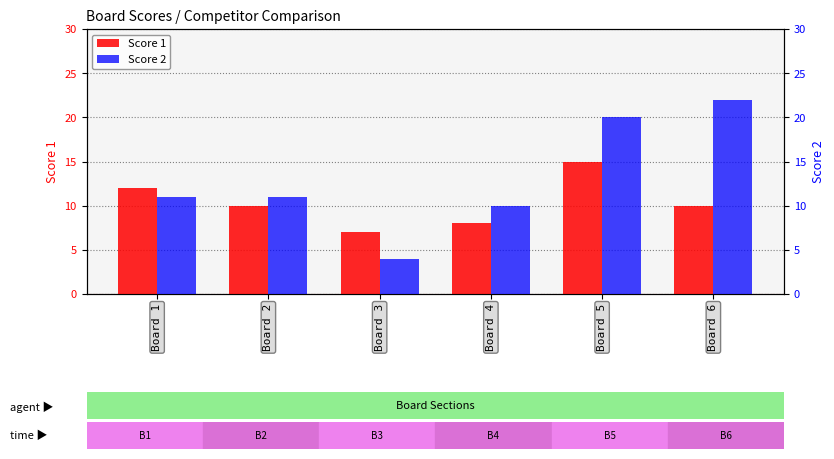

At which category is the sum across all series the highest?

Board 5